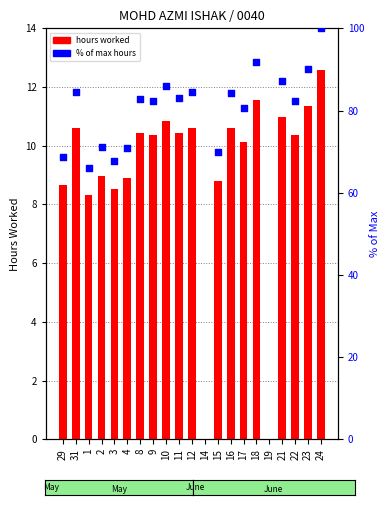

What is the change in value from 1 to 15?

+0.5